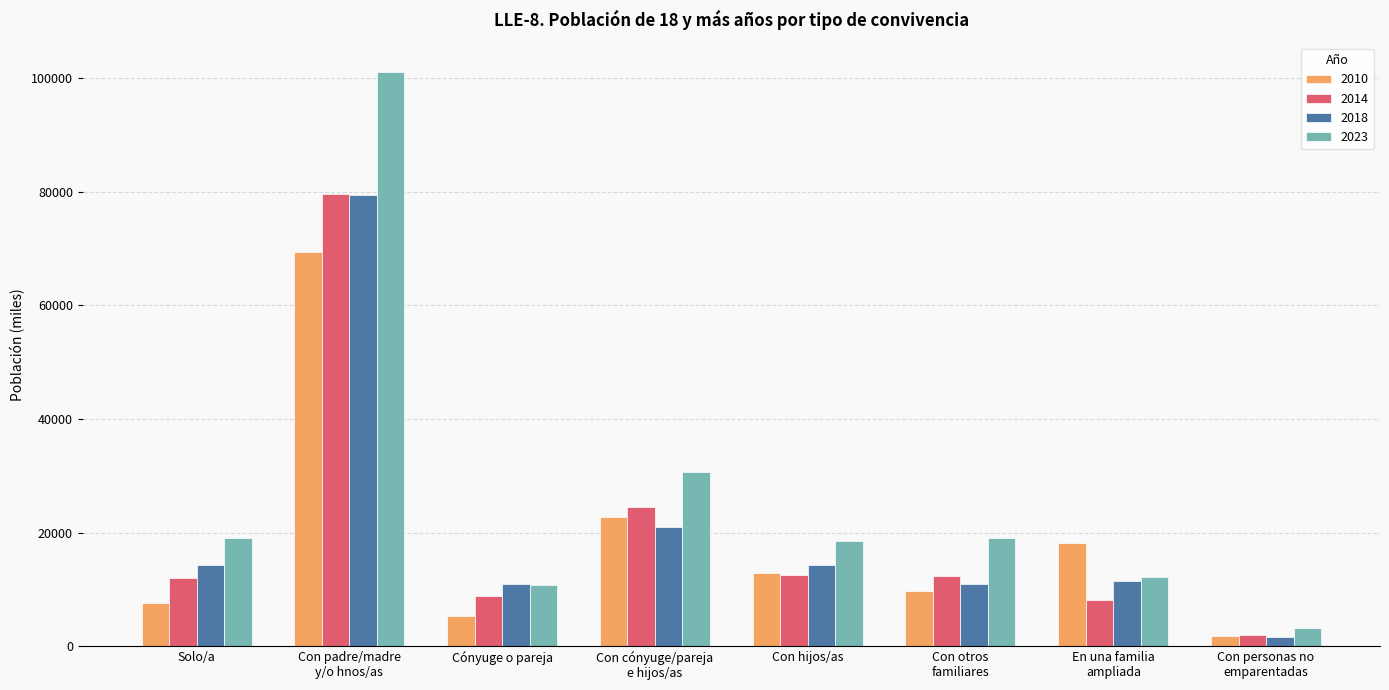

What position from the left is Solo/a?

1